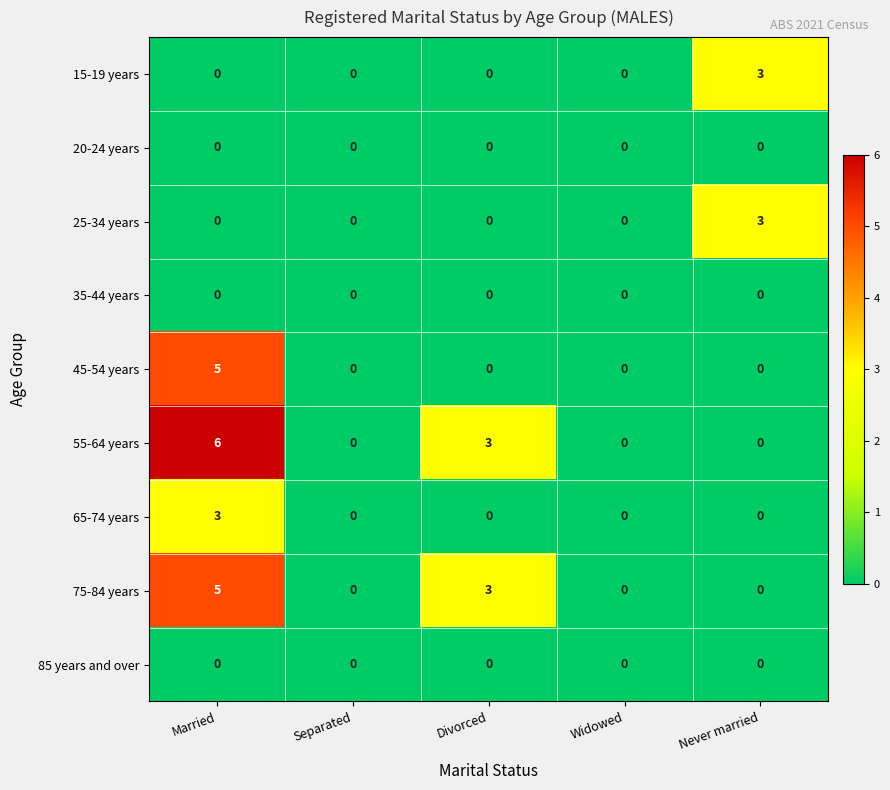

How many 45-54 years values are between 0 and 1?

4